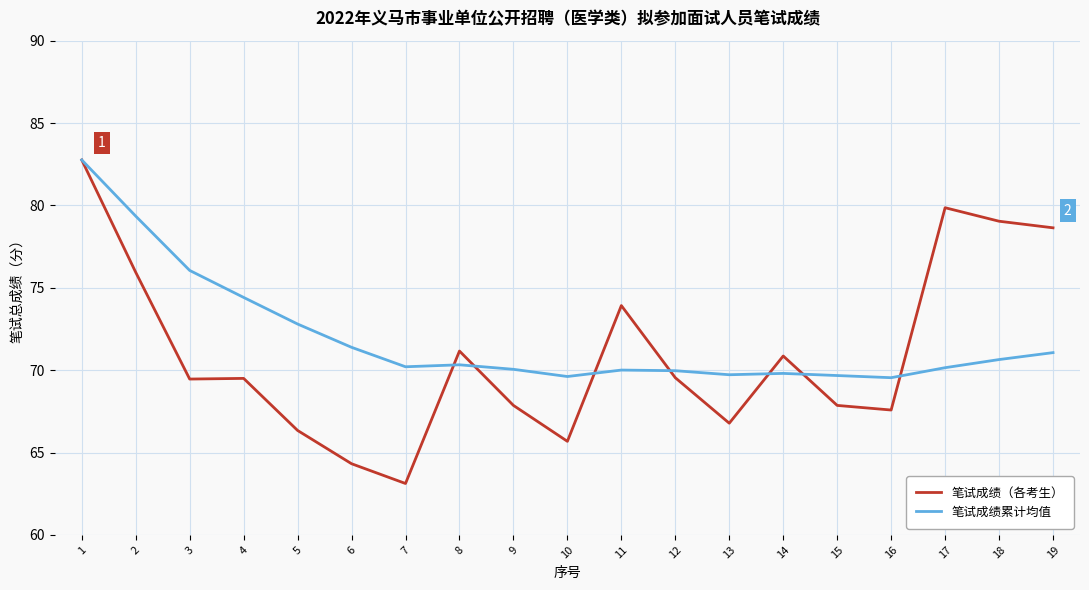

What is the sum of all 笔试成绩累计均值 values?

1367.5